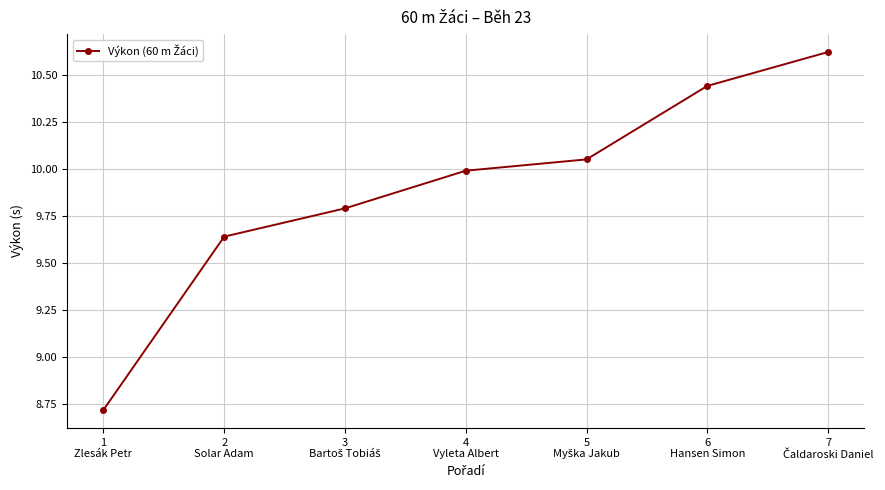

What is the difference between the maximum and minimum values?

1.9